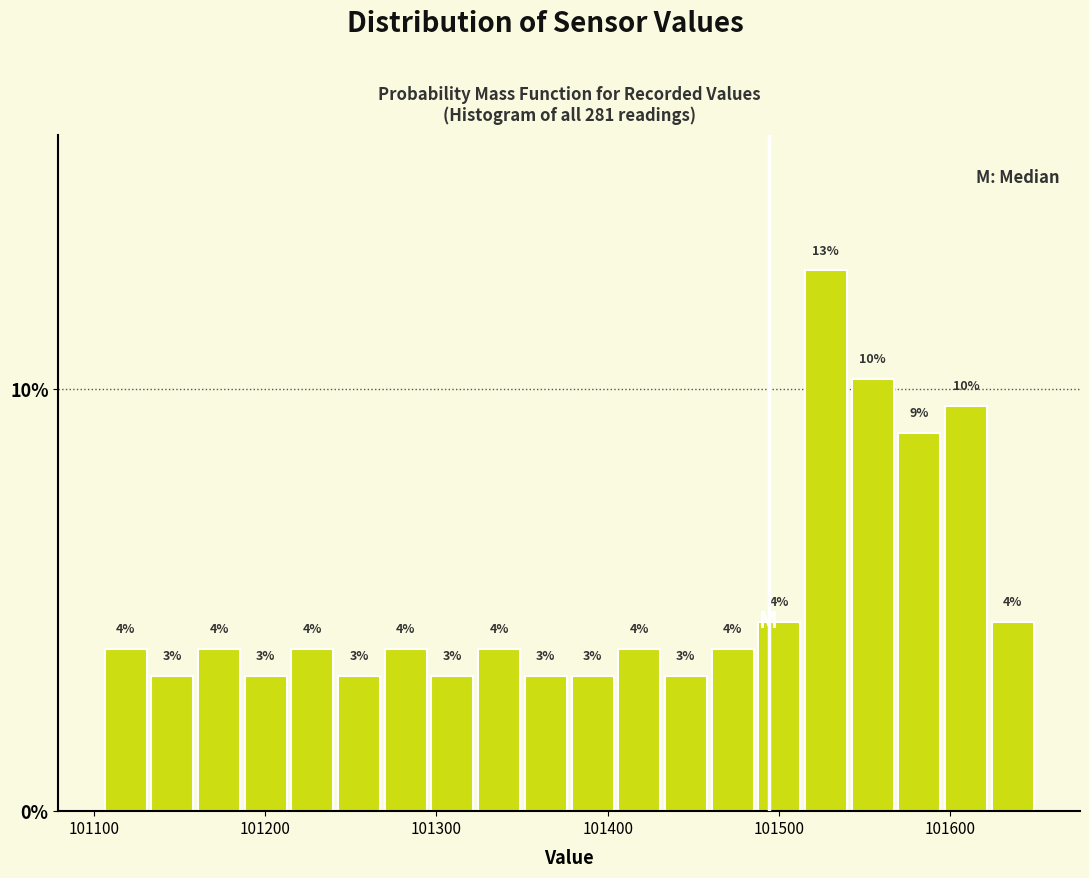

Read against the x-axis, roughly where is the centre of the tallest bar?

101530